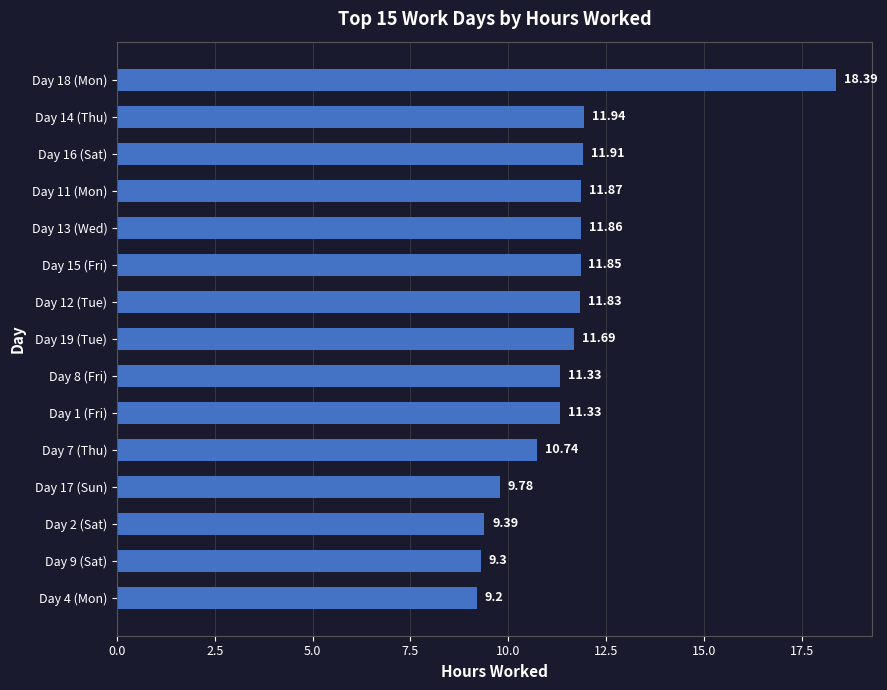

What is the average value?

11.5